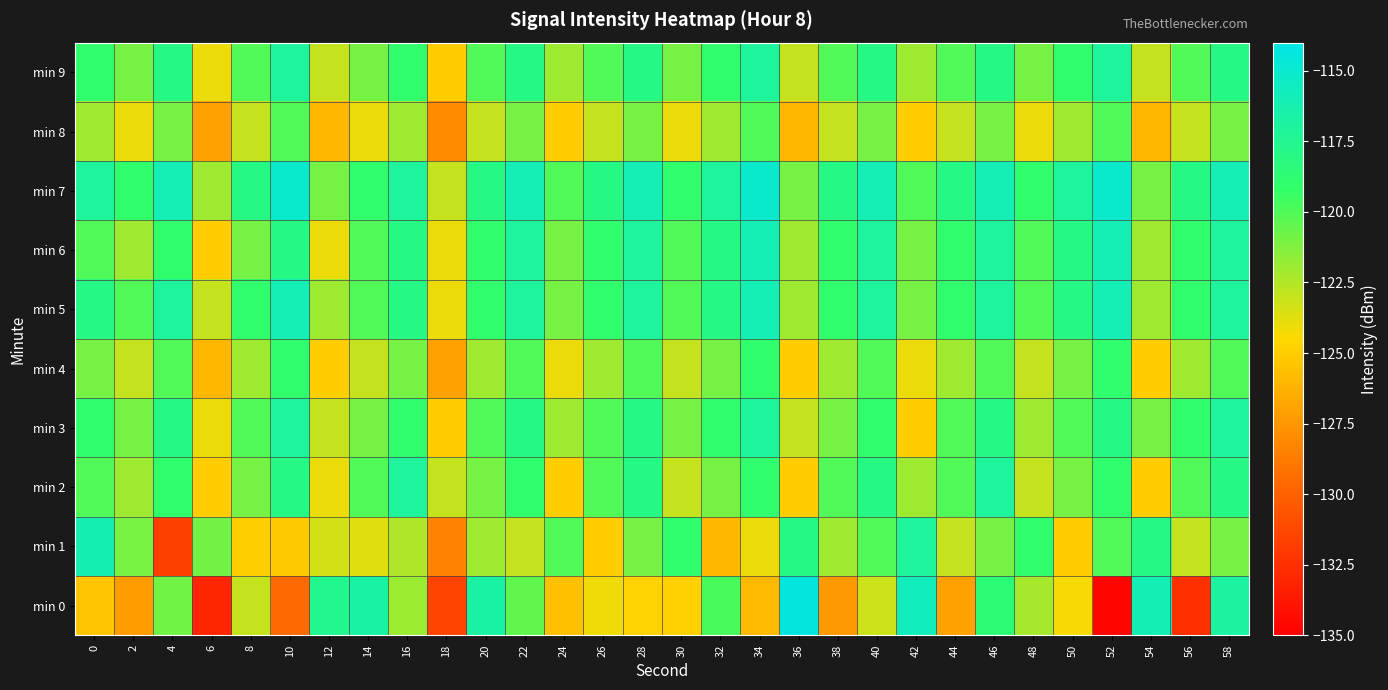

Which series has the largest total across all categories?

min 7